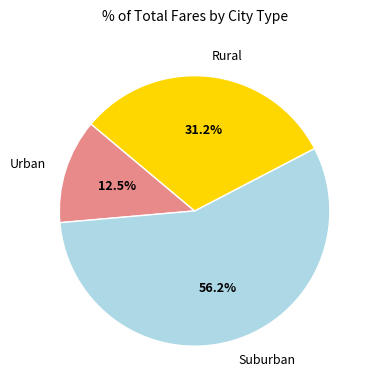

What is the total percentage of Urban and Rural?

43.8%